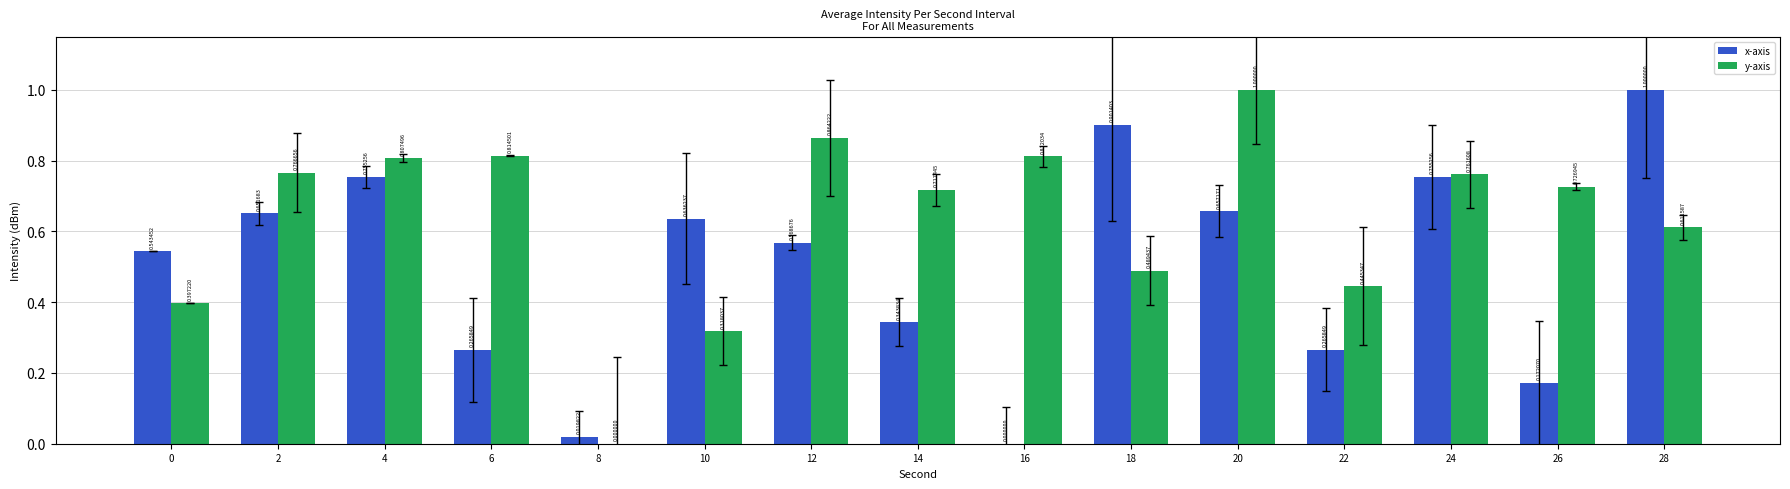

Between 2 and 16, which series saw the biggest shift?

x-axis